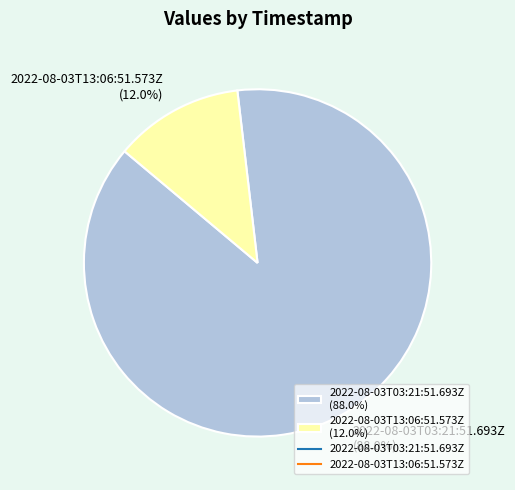

Rank the categories by value from lowest to highest.

2022-08-03T13:06:51.573Z, 2022-08-03T03:21:51.693Z